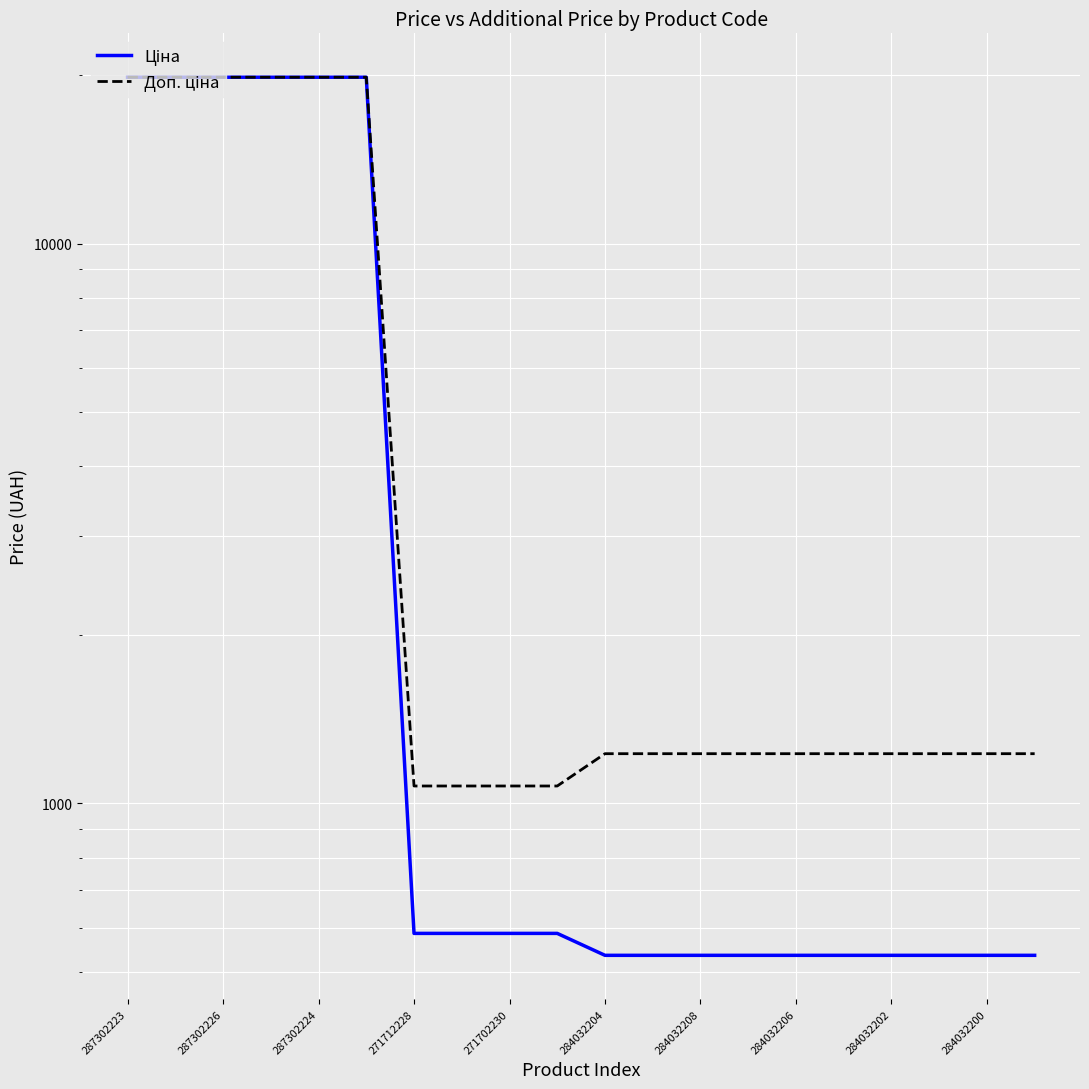

What are all the series names shown in the legend?

Ціна, Доп. ціна